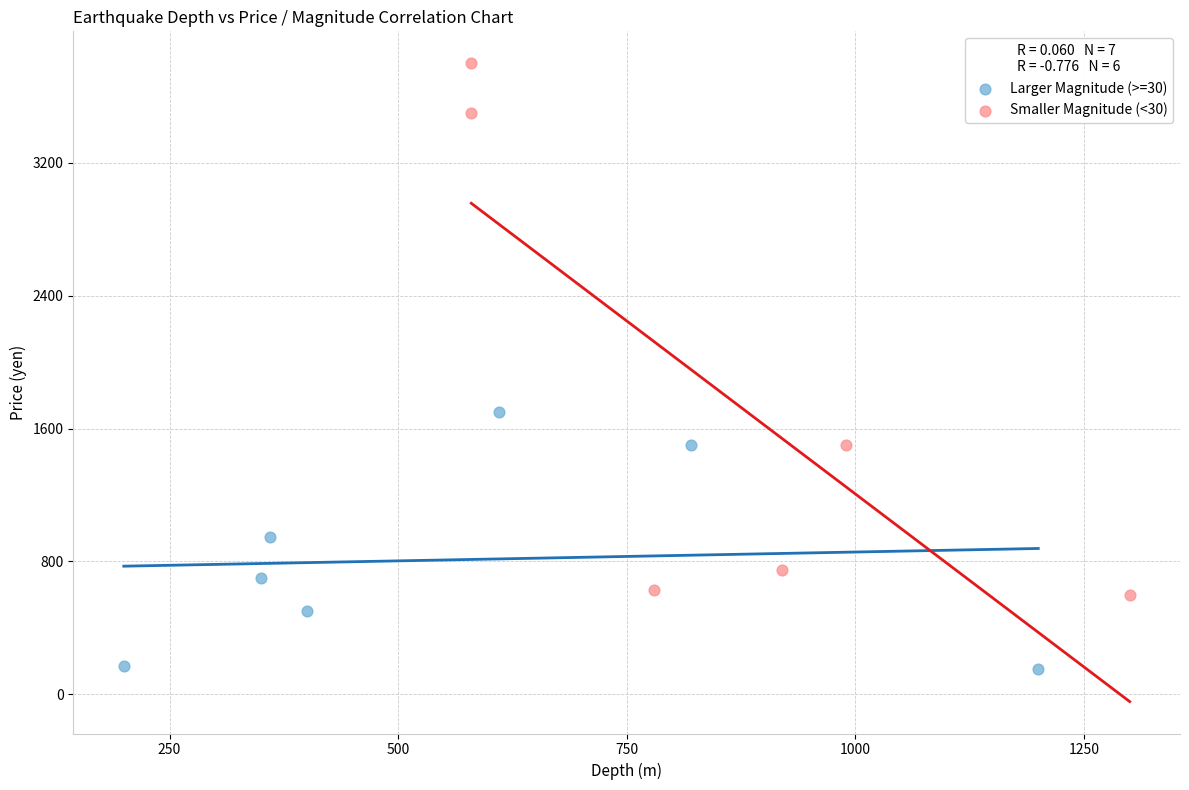

Which series contains the lowest Y value?

Larger Magnitude (>=30)